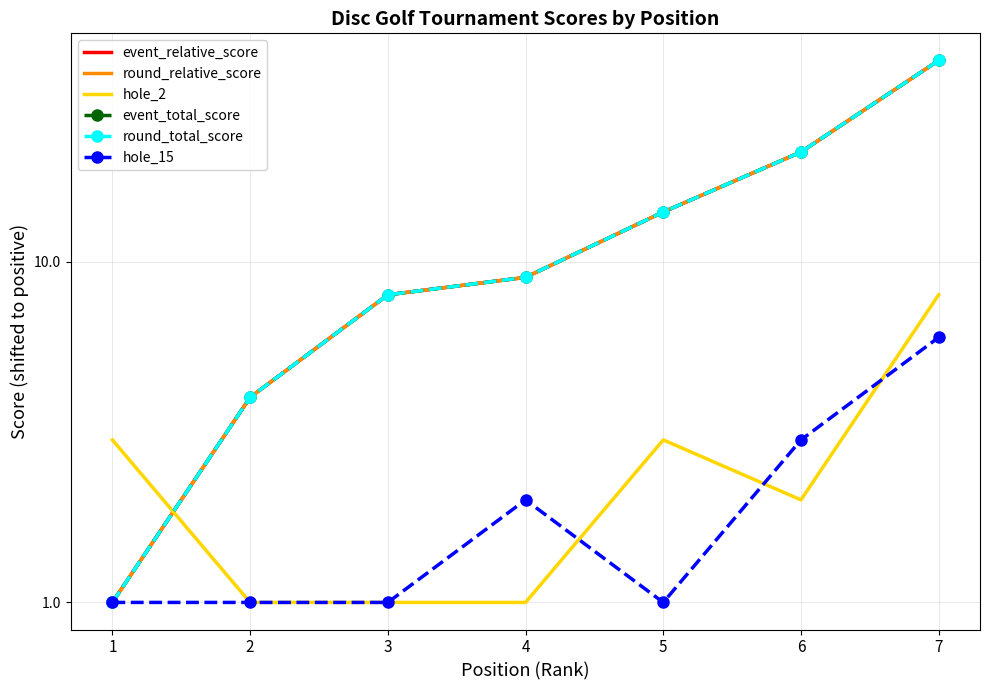

How many lines are shown in the chart?

6